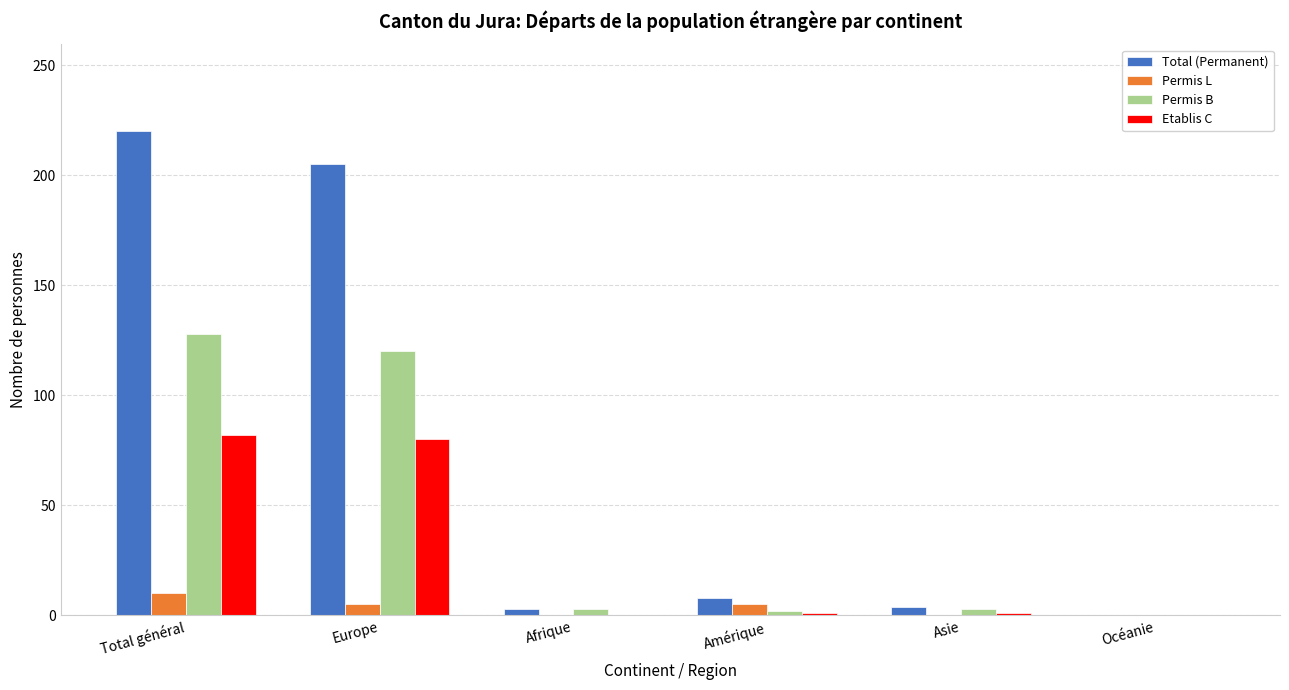

How many groups of bars are there?

6